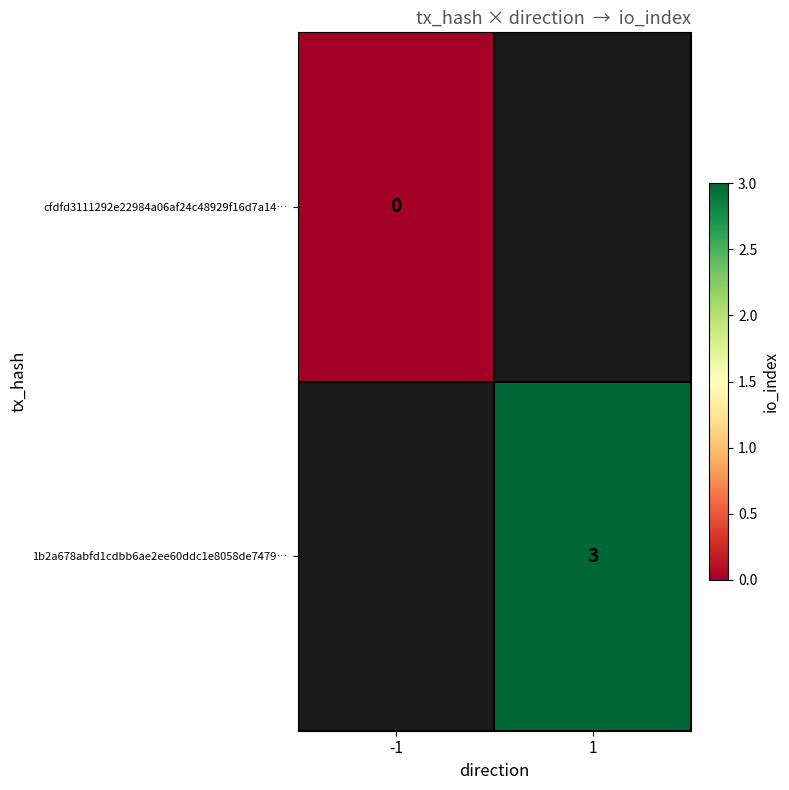

Is the value of cfdfd3111292e22984a06af24c48929f16d7a14… at -1 greater than the value of 1b2a678abfd1cdbb6ae2ee60ddc1e8058de7479… at 1?

No